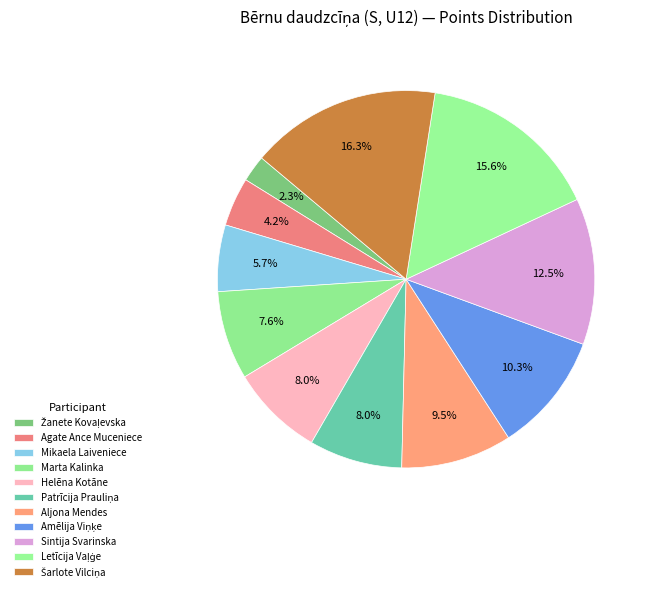

Does Marta Kalinka represent more than half of the total?

No